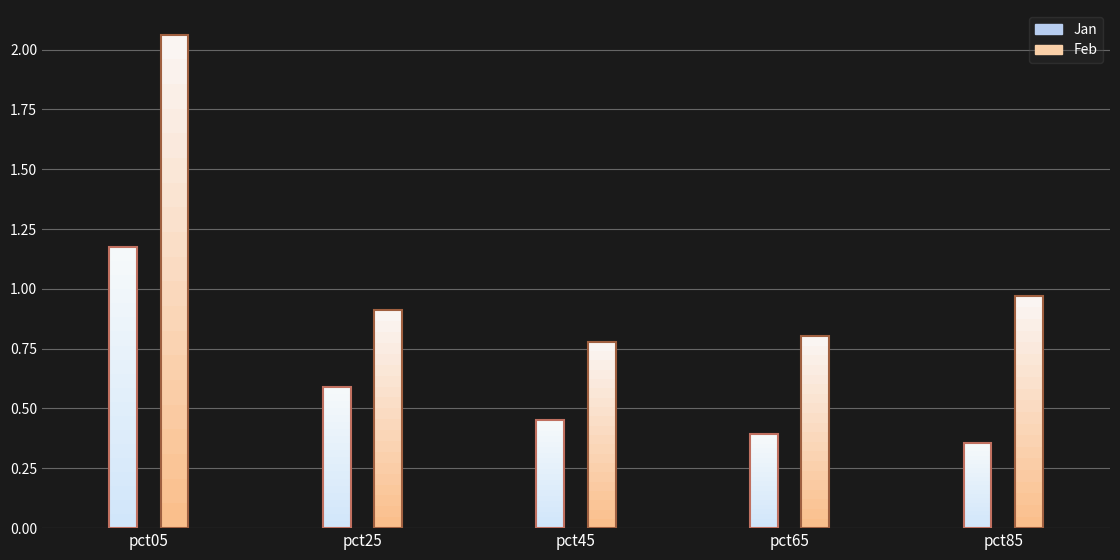

Is it true that Mar equals 1.5 at pct45?

False